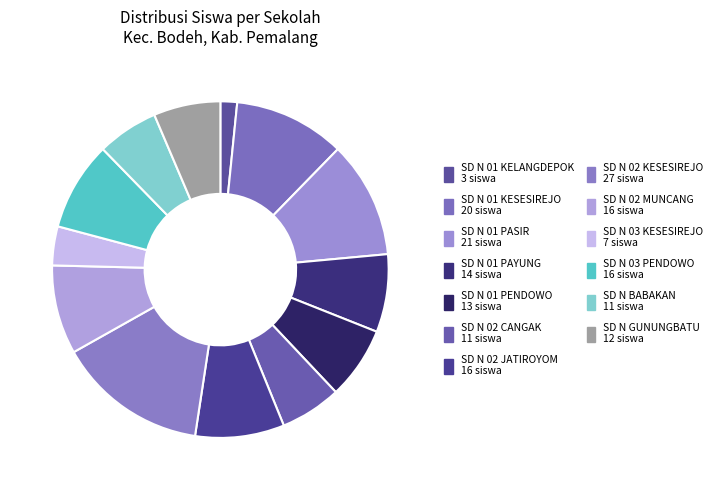

Approximately how many times larger is the value at SD N BABAKAN compared to SD N 02 MUNCANG?

0.7